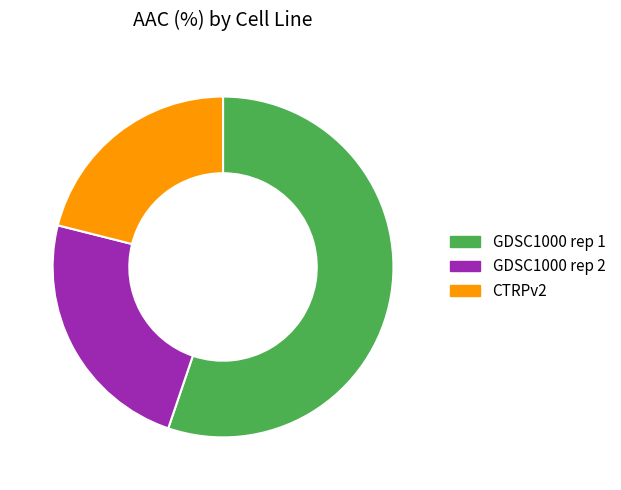

True or false: GDSC1000 rep 1 accounts for 55% of the total.

True